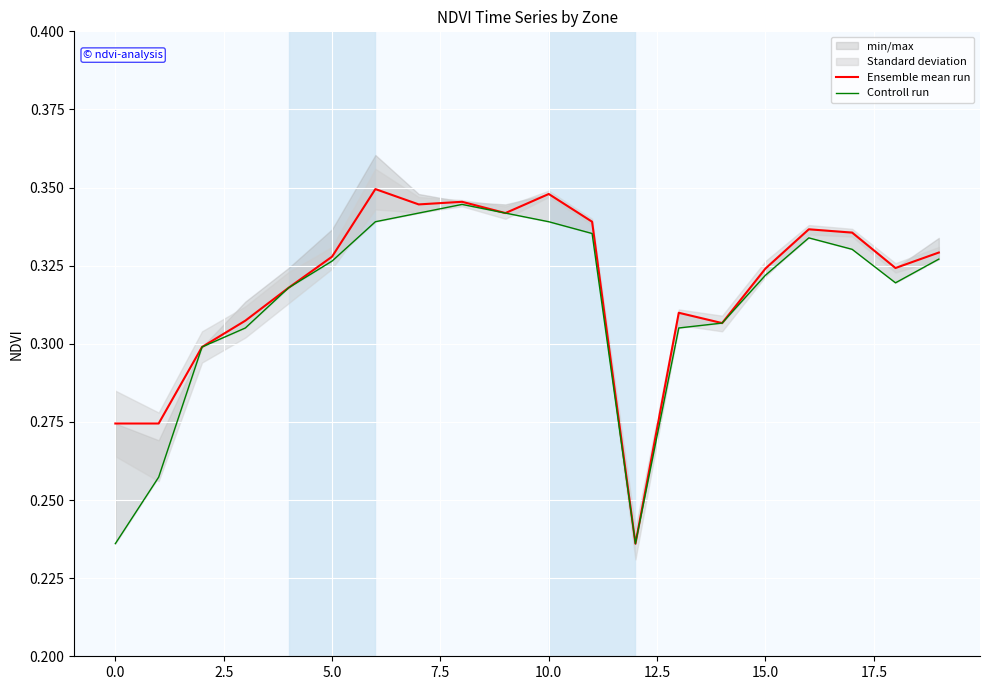

How many Ensemble mean run values are between 0 and 1?

20